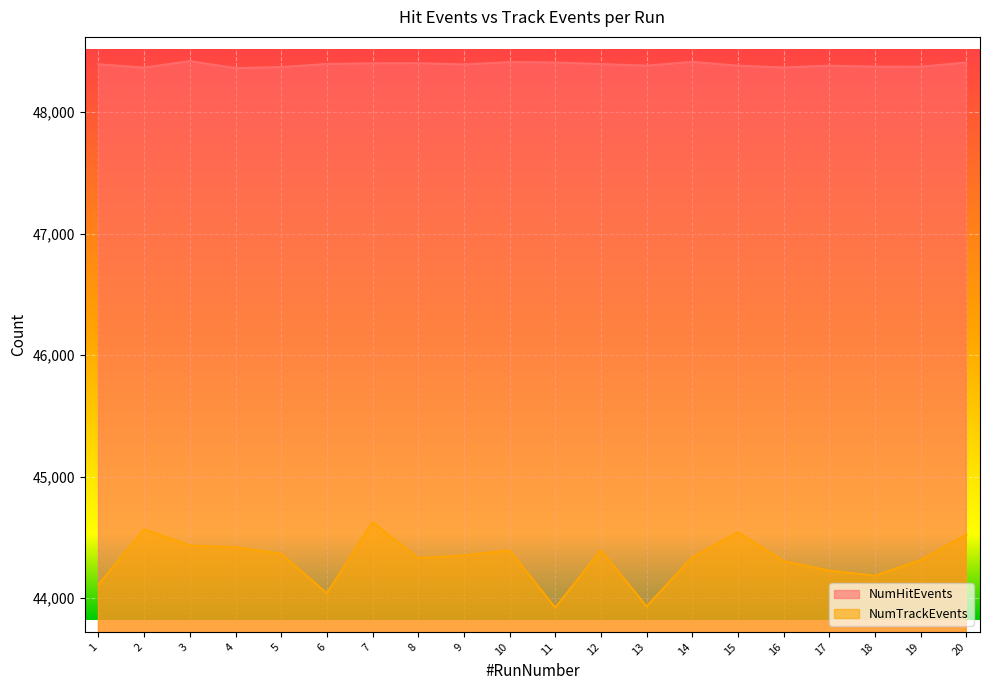

What is the average value of the NumHitEvents series?

48389